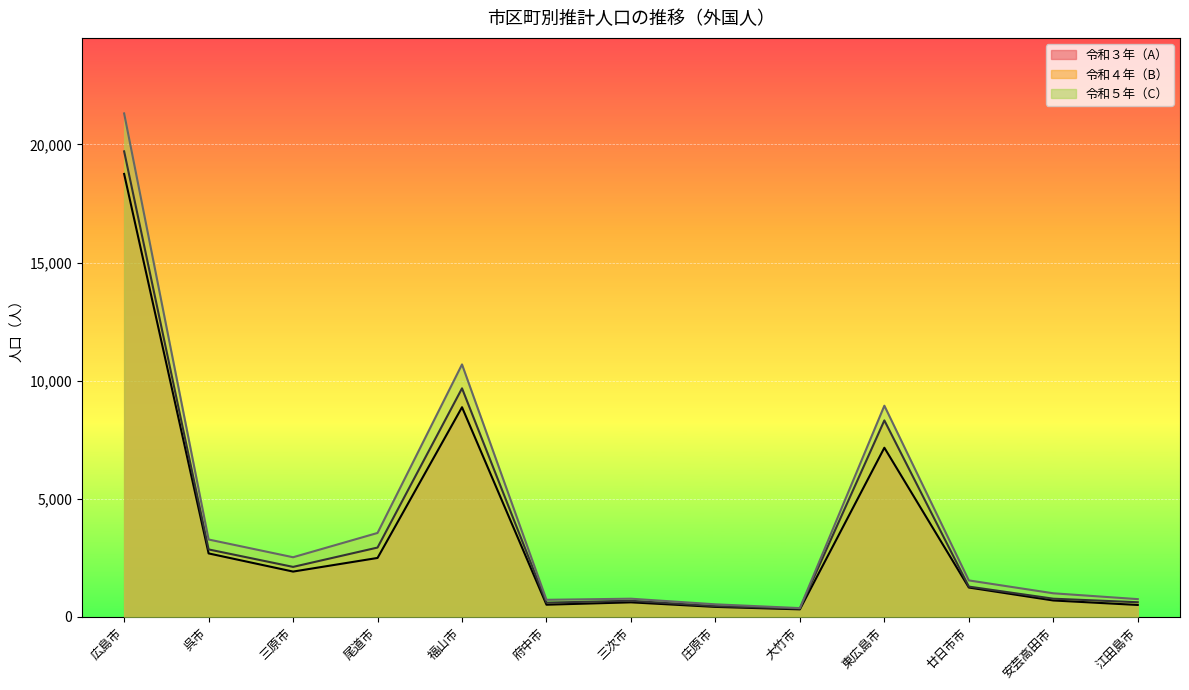

True or false: 令和５年（C） and 令和４年（B） cross at least once.

False